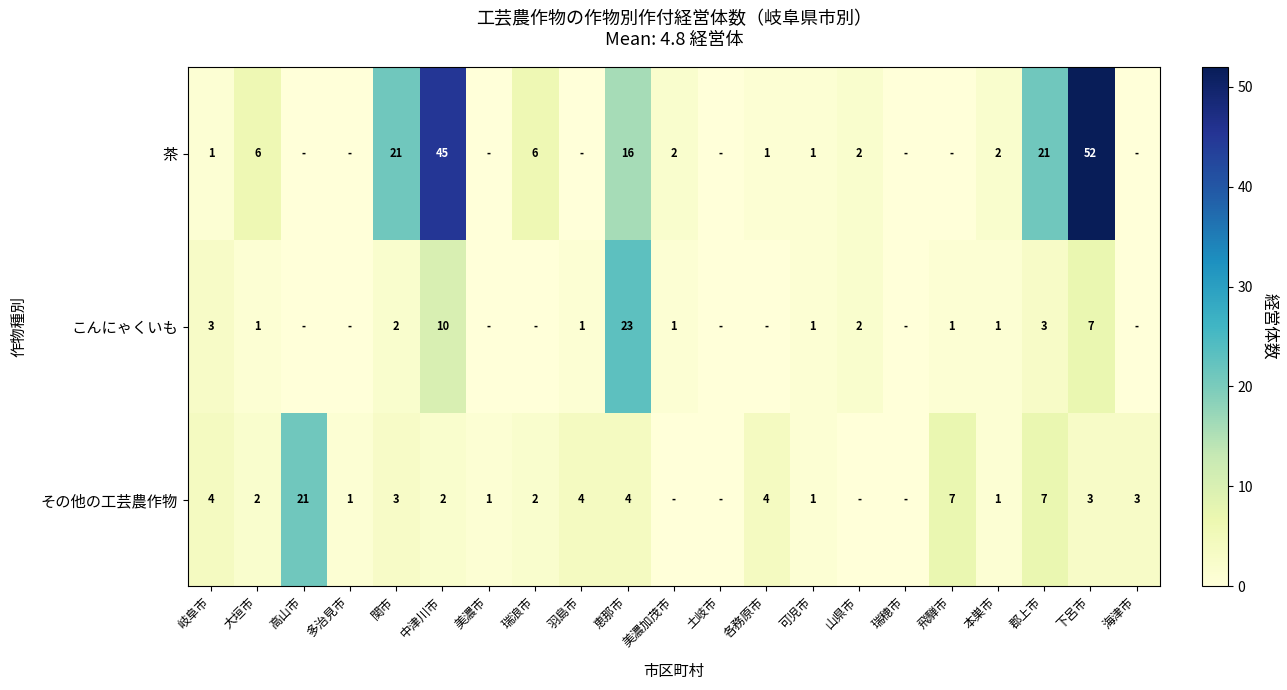

True or false: 茶 has a value of 16 at 恵那市.

True